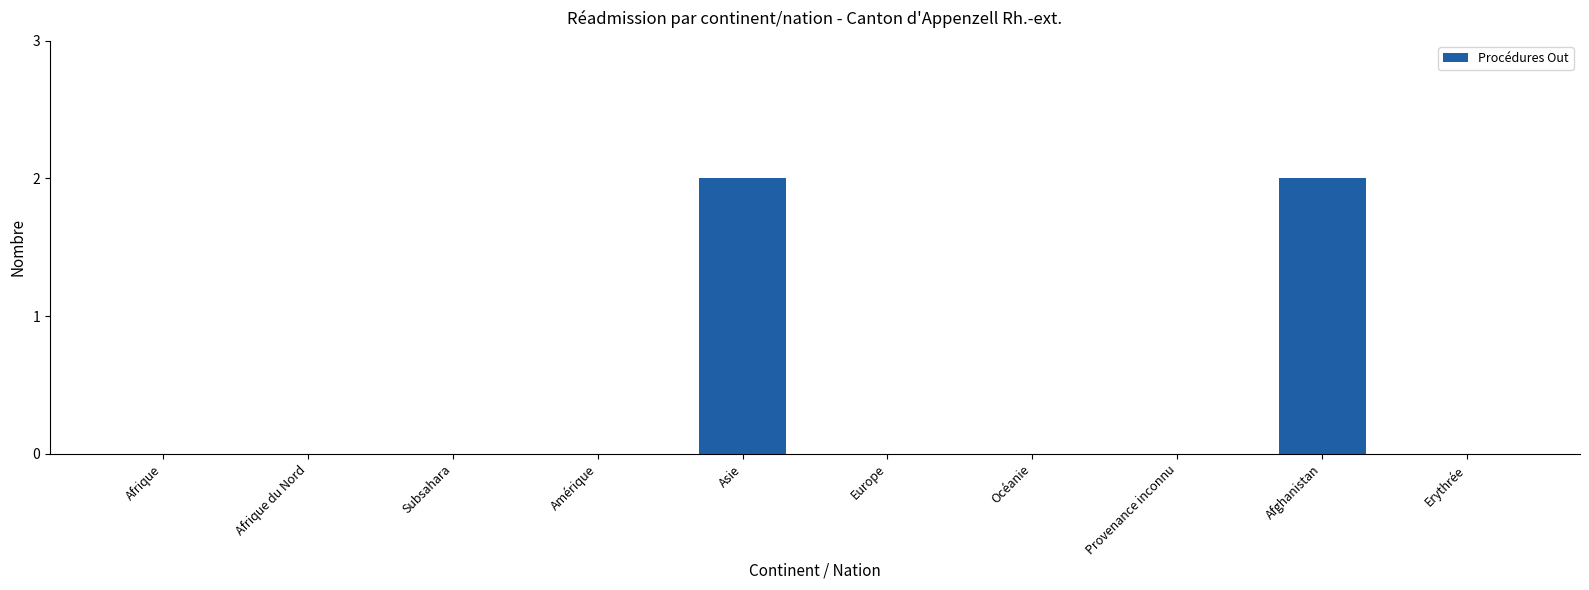

Reading left to right, what are all the values shown in this chart?

Afrique=0	Afrique du Nord=0	Subsahara=0	Amérique=0	Asie=2	Europe=0	Océanie=0	Provenance inconnu=0	Afghanistan=2	Erythrée=0